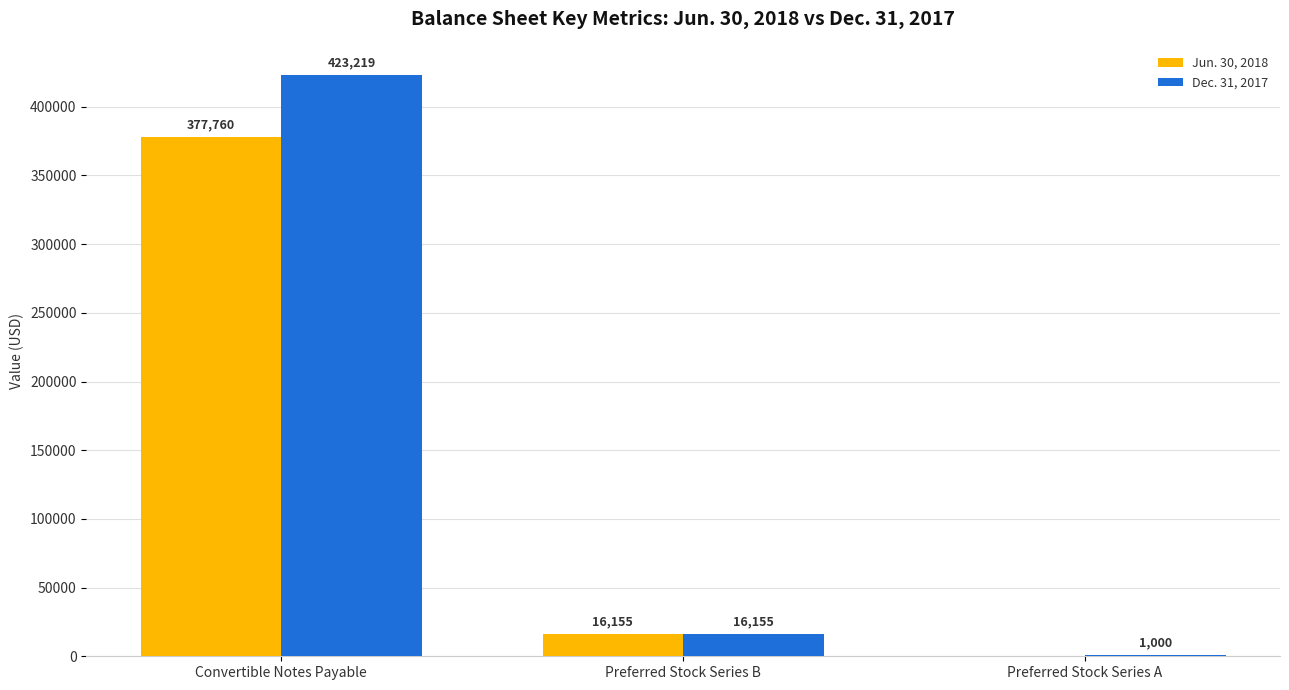

What is the maximum value for Dec. 31, 2017?

423219